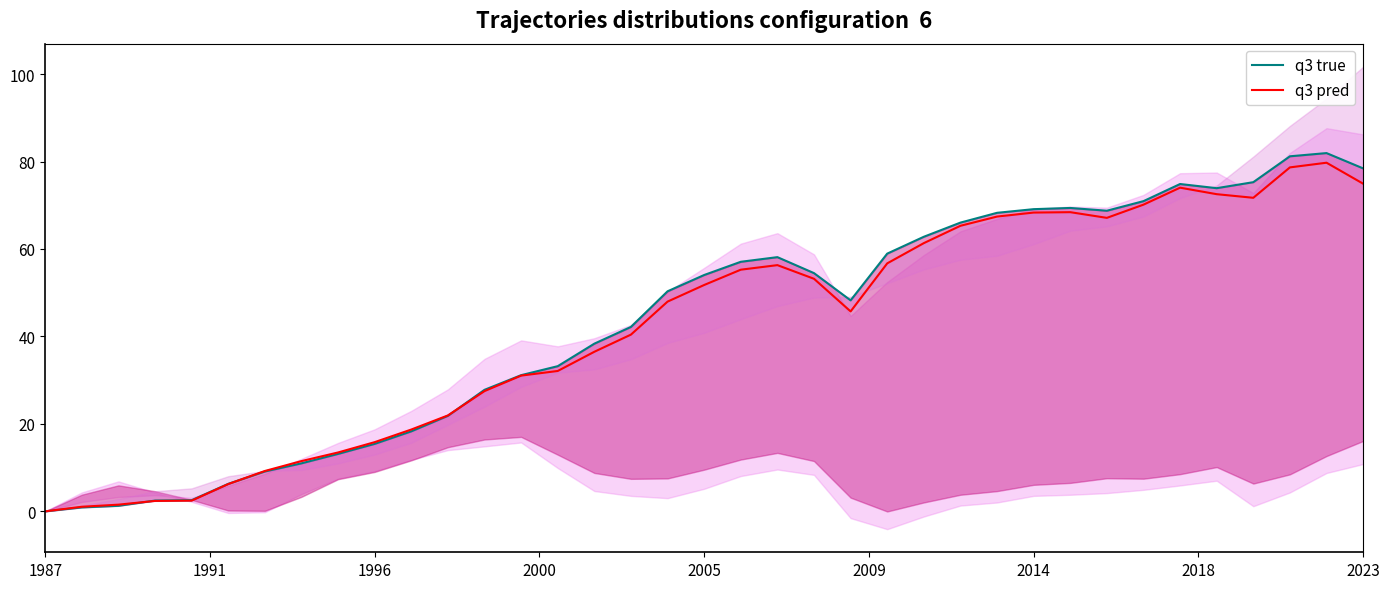

What is the difference between the second highest and minimum values in the q3 pred series?

78.7